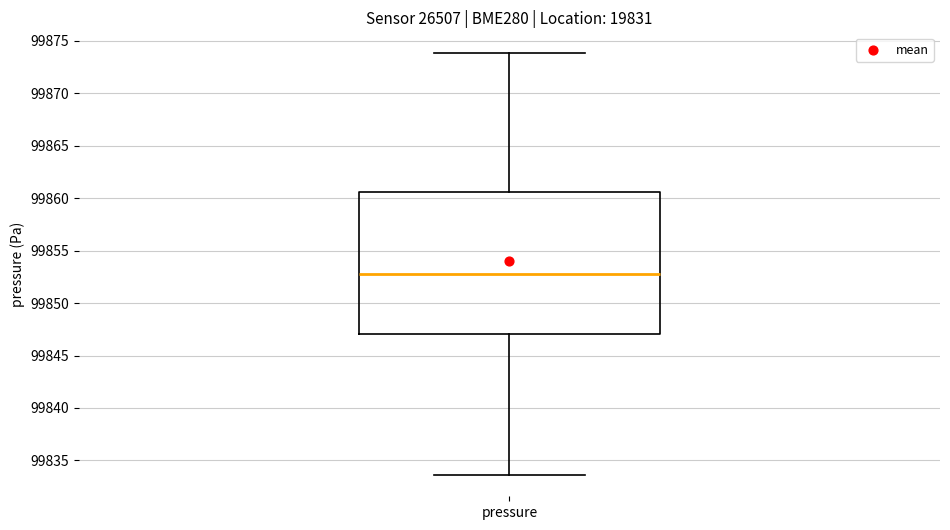

Transcribe this box plot: give where the median line is, the range the box spans, and where the two whiskers end, as read against the y-axis. The values are not printed on the chart, so give them approximately, as read against the axis.

median 99853.0, box 99847.0 to 99860.5, whiskers 99833.5 to 99874.0